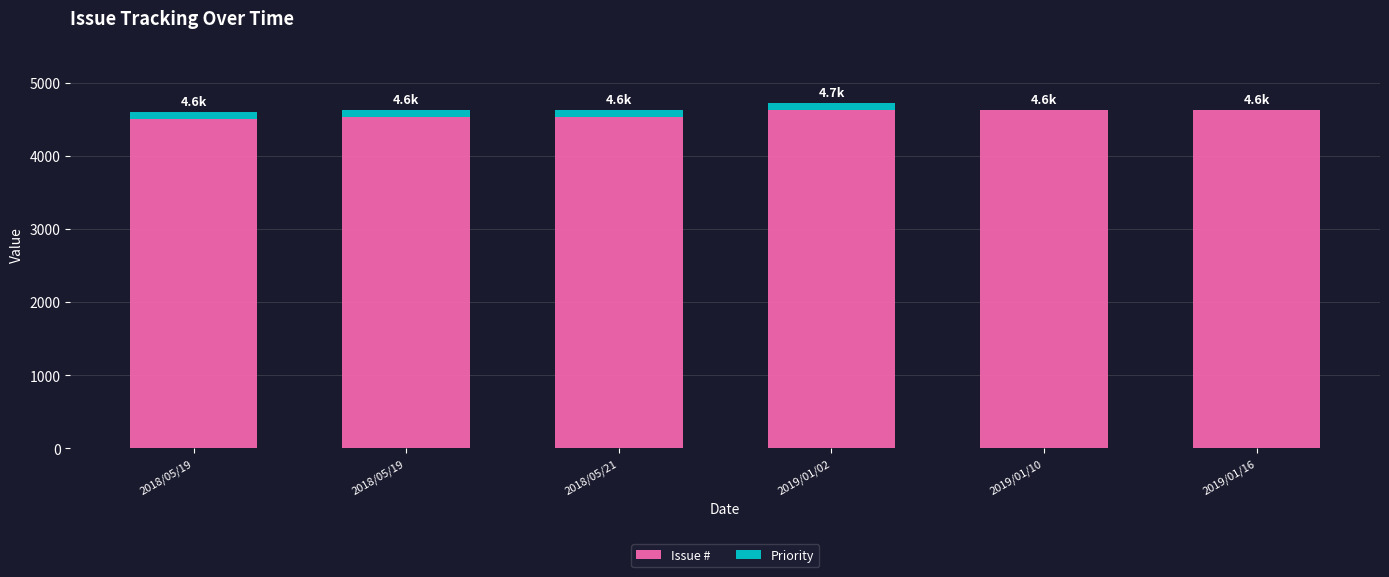

Does the chart contain stacked bars?

Yes